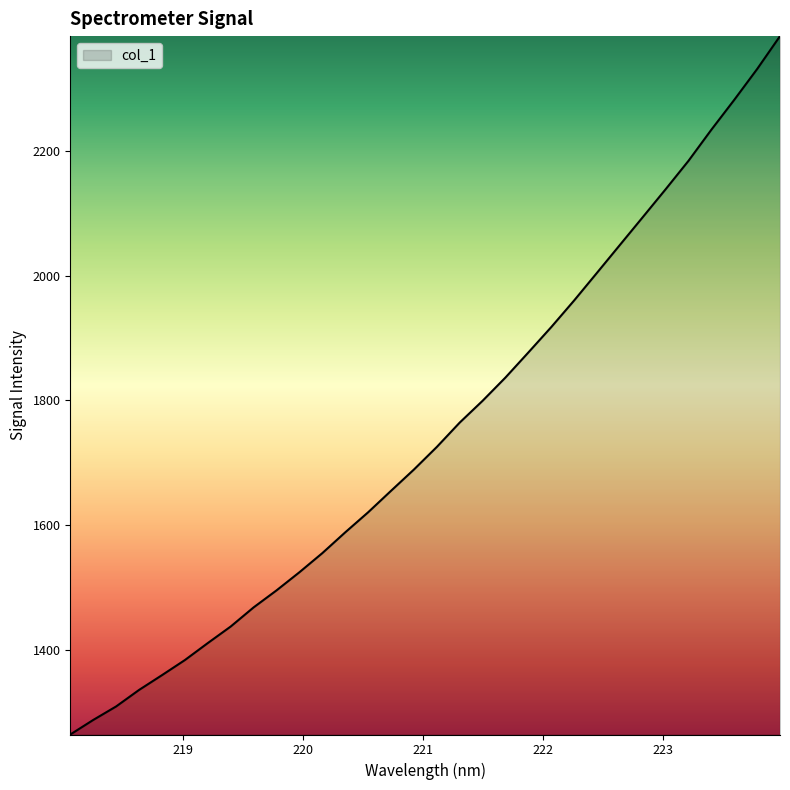

How many lines are shown in the chart?

1